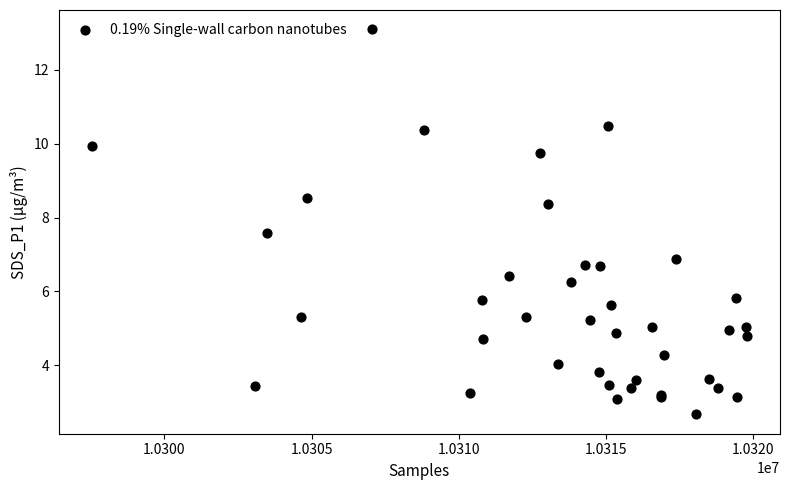

What Y value in the scatter plot is closest to 7?

6.9